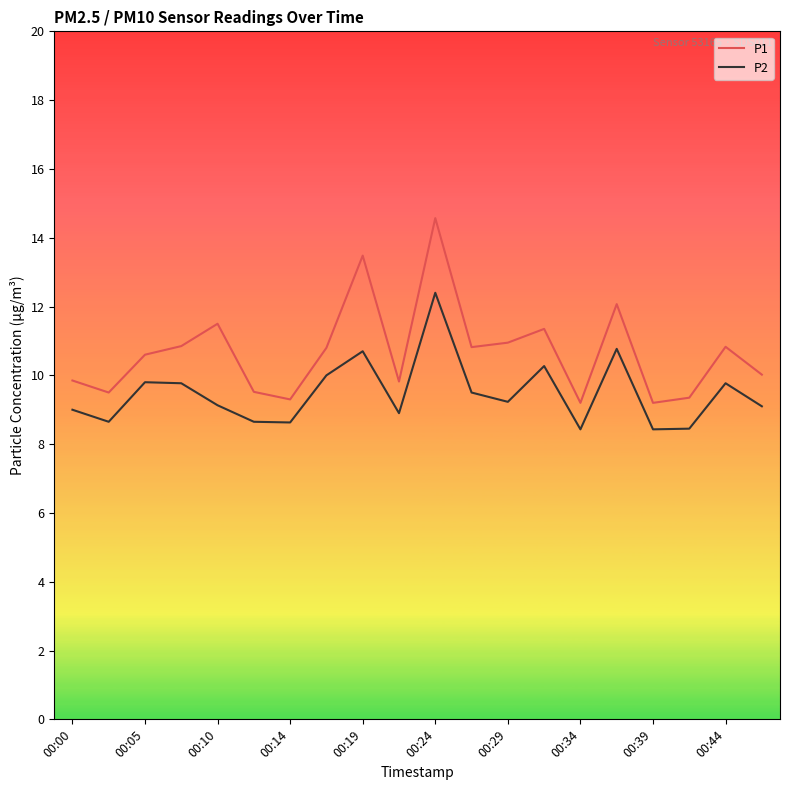

True or false: P2 and P1 cross at least once.

False